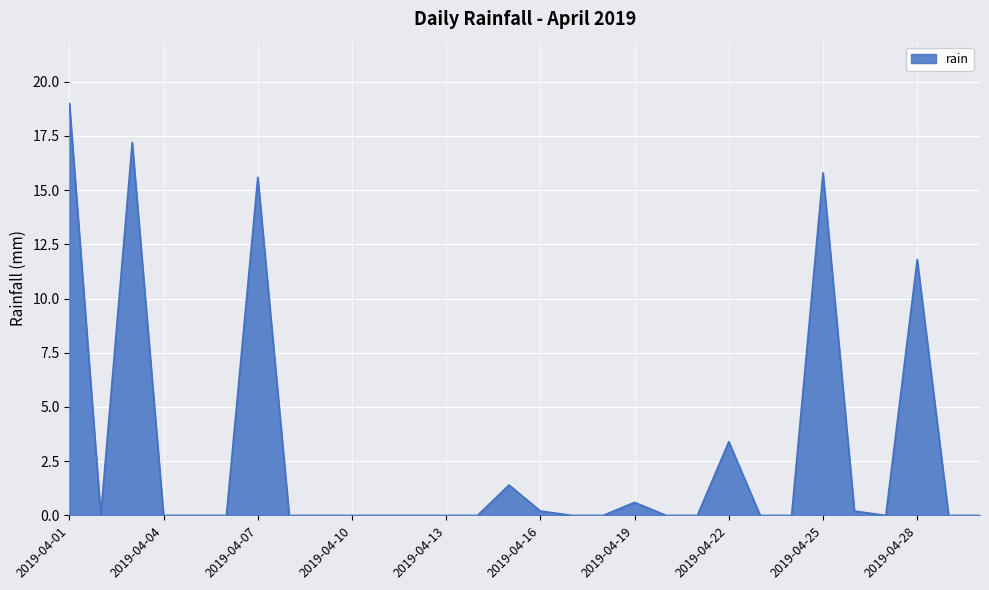

What is the difference between the maximum and minimum values?

19.0